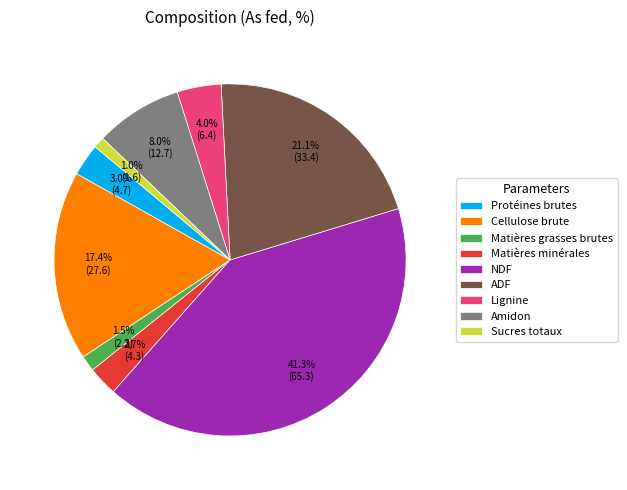

To the nearest percent, what is the combined percentage of ADF and Lignine?

25%